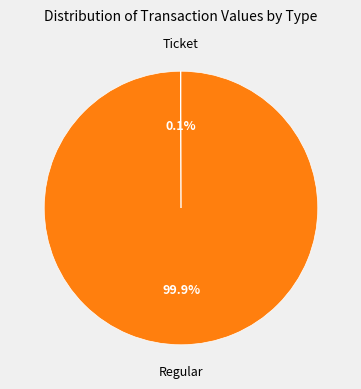

Does any single category account for the majority?

Yes